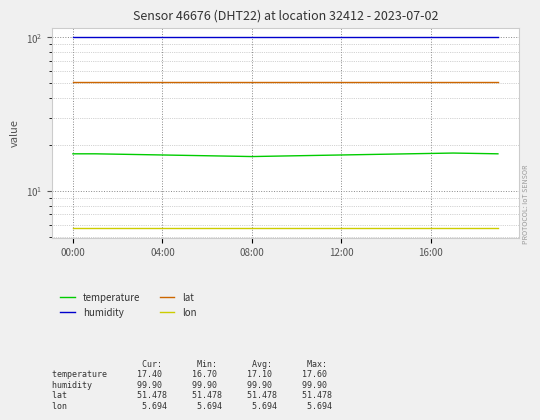

What is the sum of all temperature values?

343.5